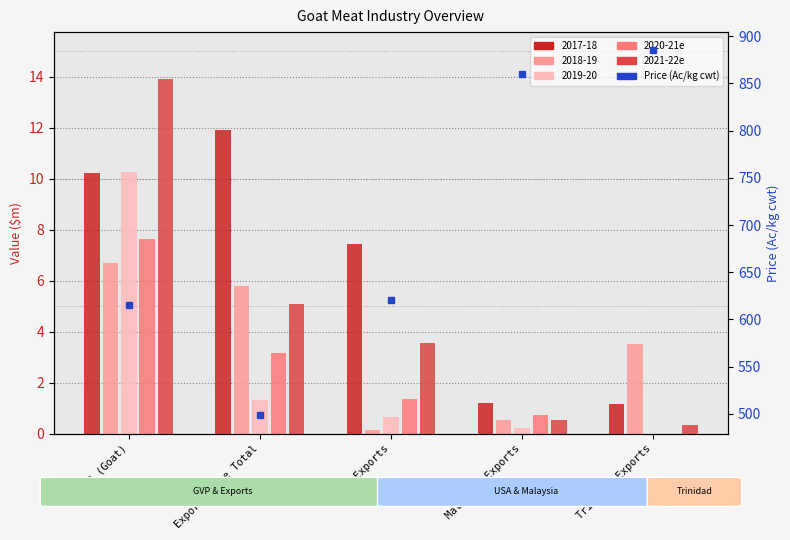

How many values in the 2020-21e series are below 1?

2